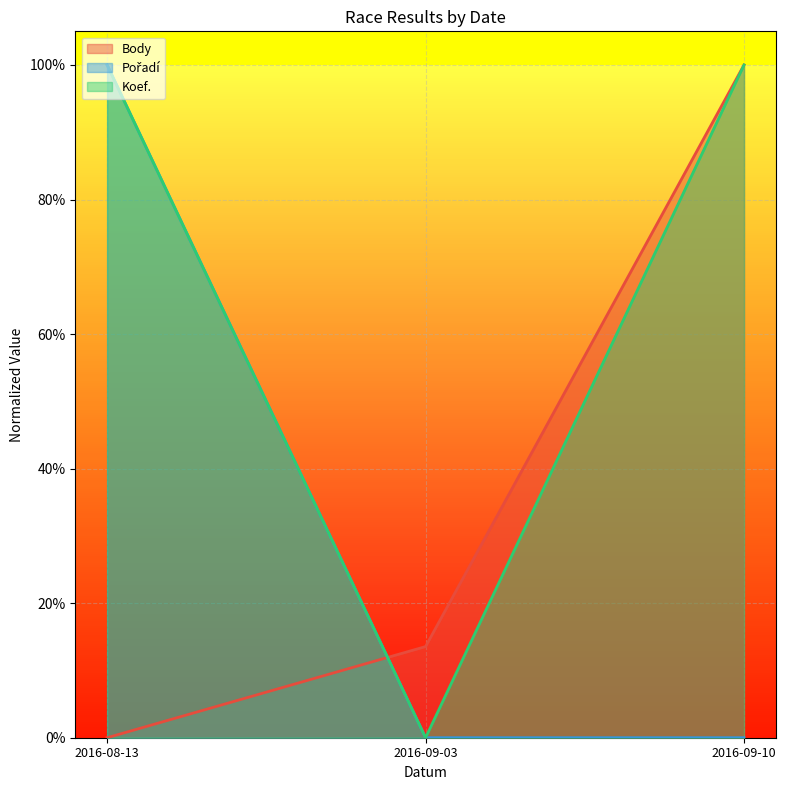

Is the value of Pořadí at 2016-09-10 greater than the value of Body at 2016-09-03?

No